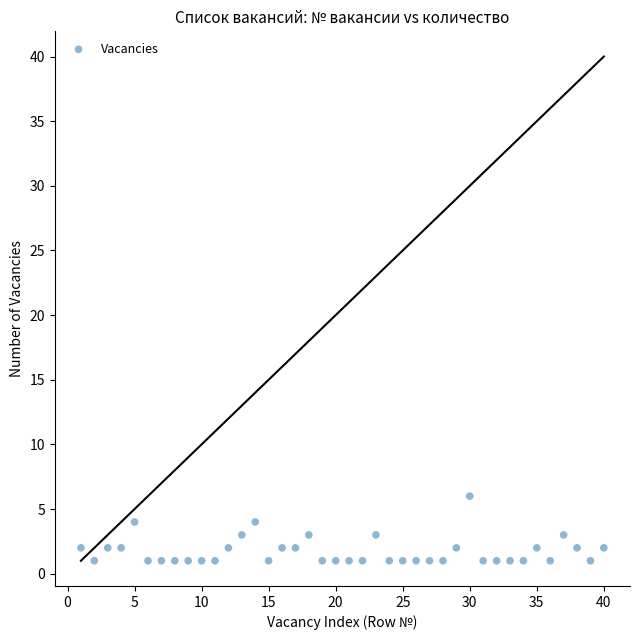

What is the range of Y values (max minus min)?

5